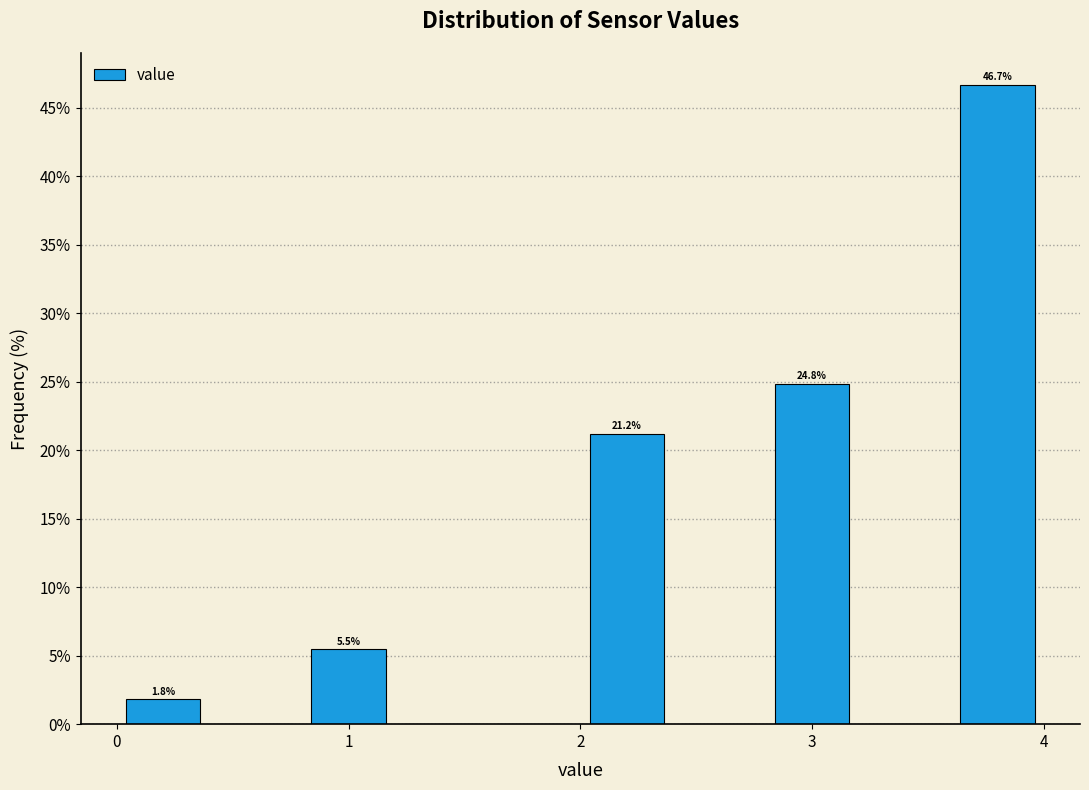

Over which range of the x-axis is the bar tallest?

3.6 to 4.0